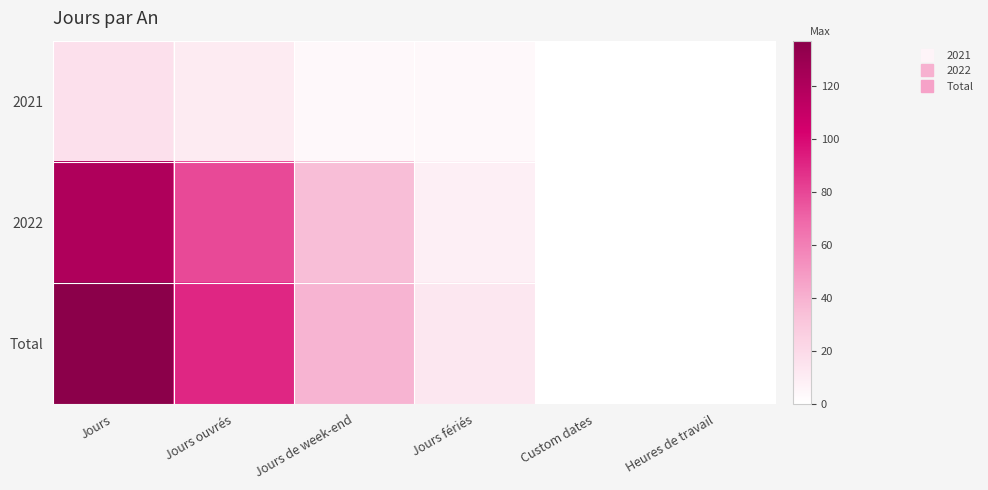

How many categories are shown in the chart?

6